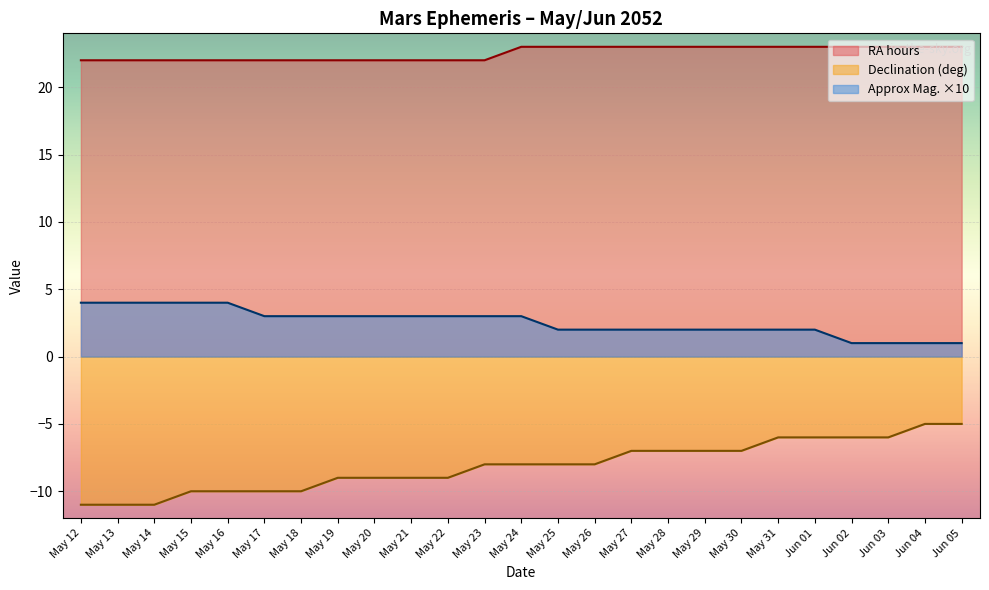

Reading left to right, list all the values displayed in this chart.

RA hours: 22	22	22	22	22	22	22	22	22	22	22	22	23	23	23	23	23	23	23	23	23	23	23	23	23
Declination (deg): -11	-11	-11	-10	-10	-10	-10	-9	-9	-9	-9	-8	-8	-8	-8	-7	-7	-7	-7	-6	-6	-6	-6	-5	-5
Approx Mag.: 4	4	4	4	4	3	3	3	3	3	3	3	3	2	2	2	2	2	2	2	2	1	1	1	1